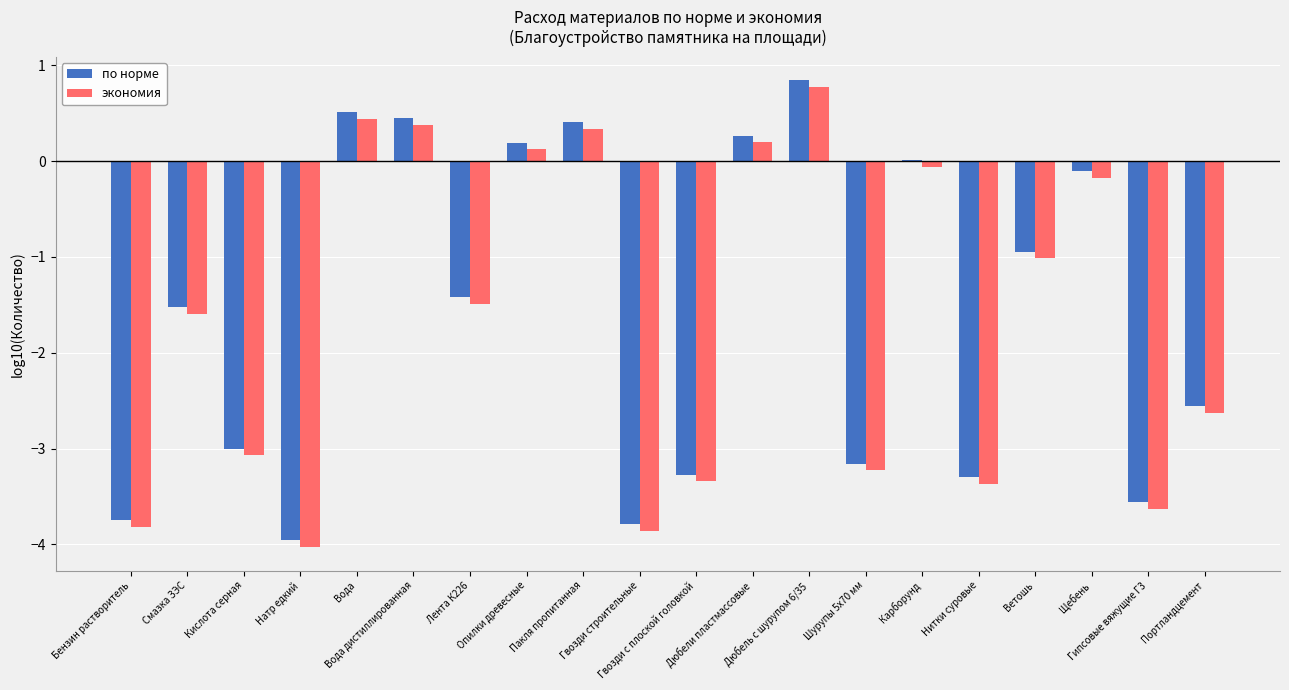

True or false: по норме has a value of -1.8 at Гвозди строительные.

False